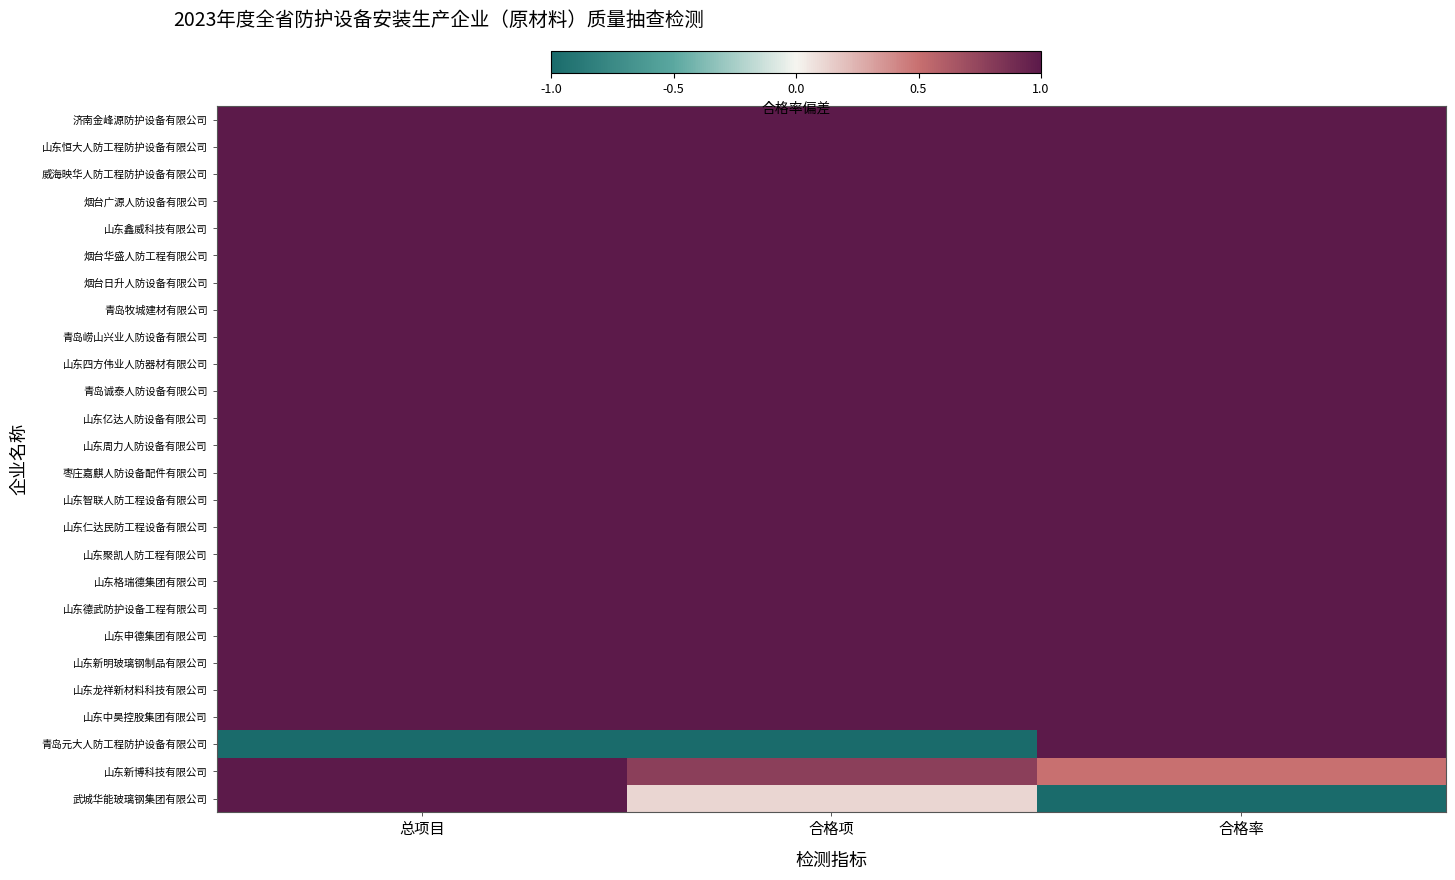

Rank the series by their maximum value, from highest to lowest.

济南金峰源防护设备有限公司, 山东恒大人防工程防护设备有限公司, 威海映华人防工程防护设备有限公司, 烟台广源人防设备有限公司, 山东鑫威科技有限公司, 烟台华盛人防工程有限公司, 烟台日升人防设备有限公司, 青岛牧城建材有限公司, 青岛崂山兴业人防设备有限公司, 山东四方伟业人防器材有限公司, 青岛诚泰人防设备有限公司, 山东亿达人防设备有限公司, 山东周力人防设备有限公司, 枣庄嘉麒人防设备配件有限公司, 山东智联人防工程设备有限公司, 山东仁达民防工程设备有限公司, 山东聚凯人防工程有限公司, 山东格瑞德集团有限公司, 山东德武防护设备工程有限公司, 山东申德集团有限公司, 山东新明玻璃钢制品有限公司, 山东龙祥新材料科技有限公司, 山东中昊控股集团有限公司, 青岛元大人防工程防护设备有限公司, 山东新博科技有限公司, 武城华能玻璃钢集团有限公司